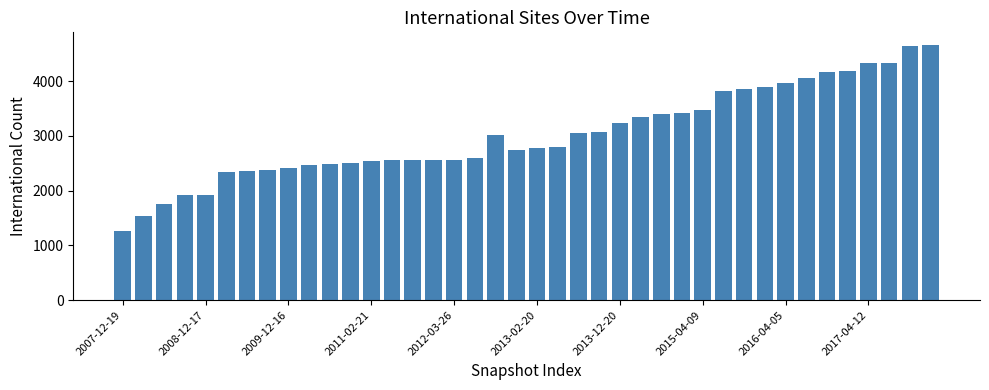

What is the sum of all values?

121002